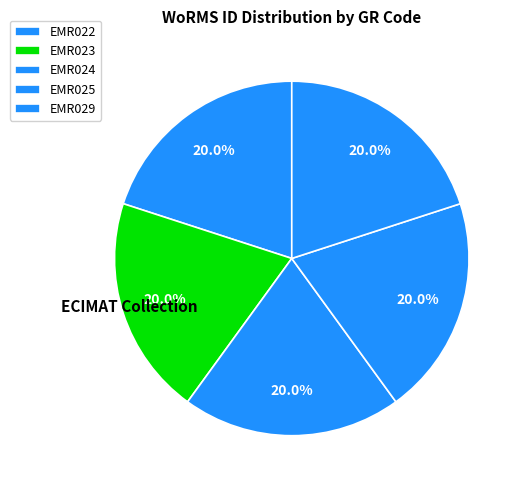

To the nearest percent, what percentage of the pie is EMR025?

20%